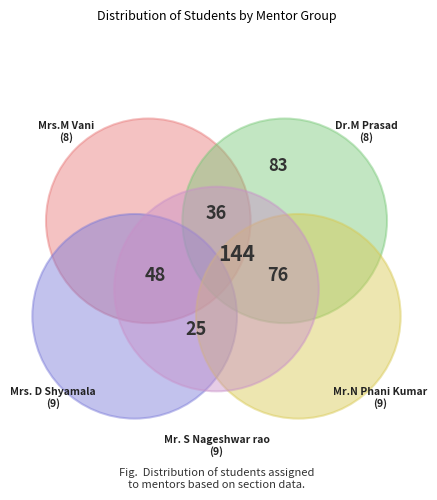

Rank the categories by value from highest to lowest.

Mrs. D Shyamala, Mr.N Phani Kumar, Mr. S Nageshwar rao, Mrs.M Vani, Dr.M Prasad